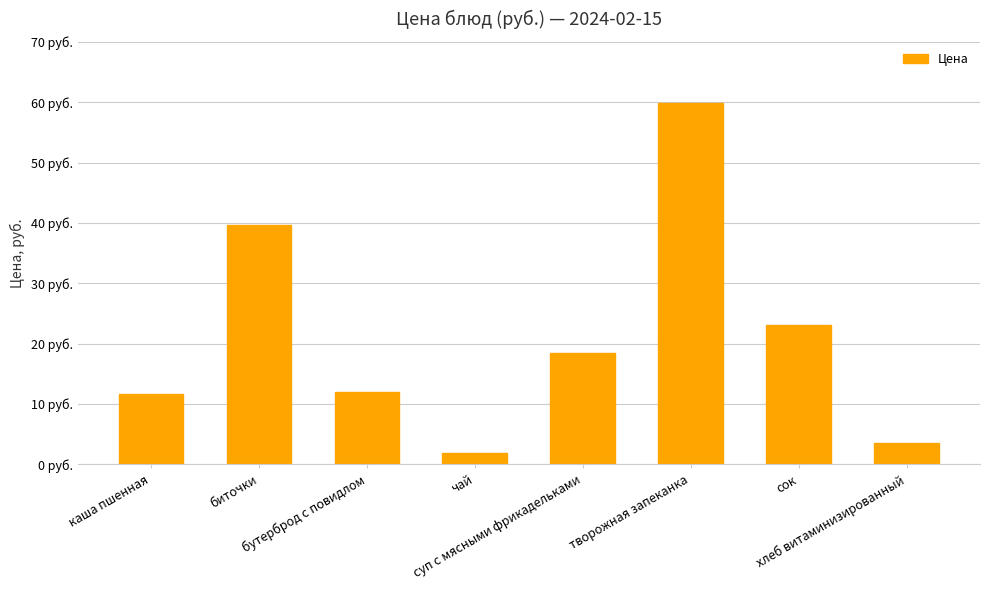

True or false: the data shows 20.8 at биточки.

False